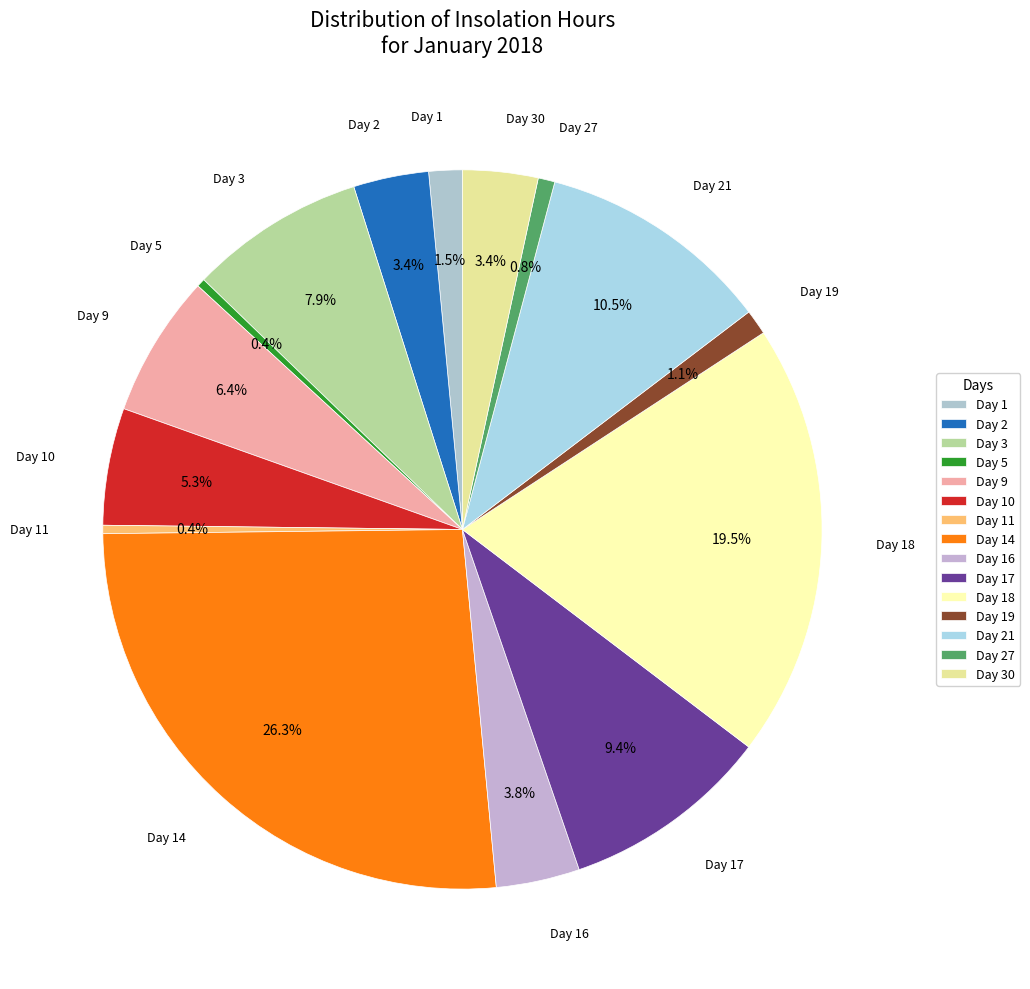

Is Day 9 the majority of the pie?

No